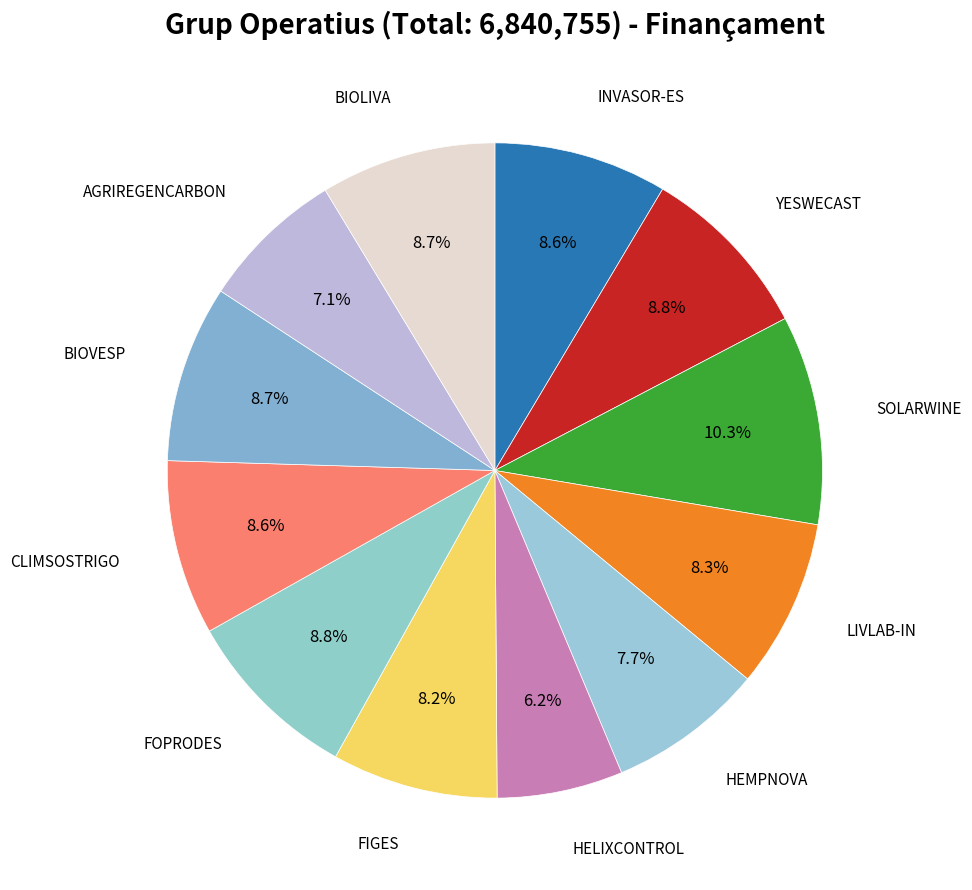

How many segments does this pie chart have?

12